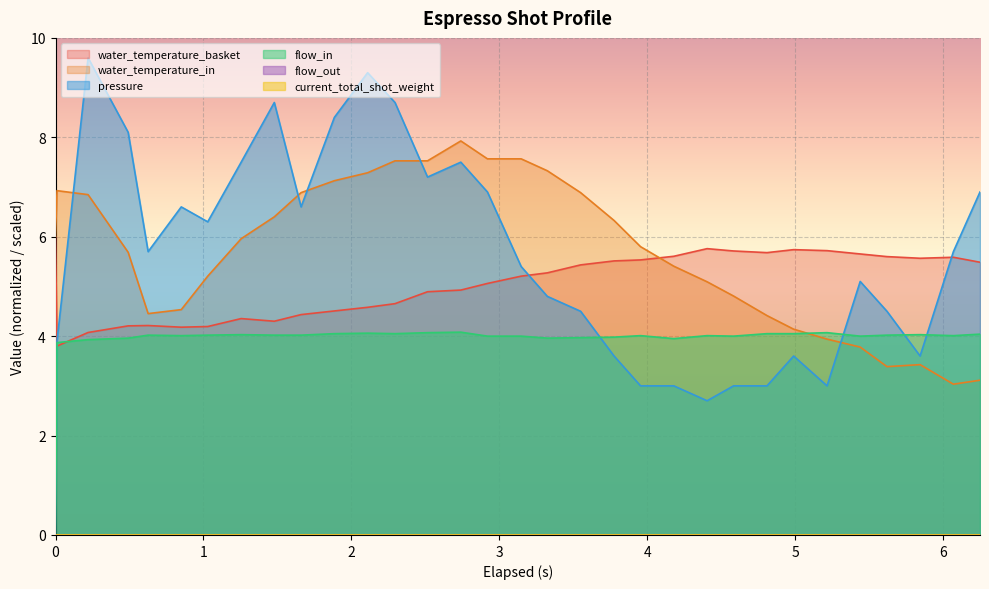

How many data points in pressure are above 5?

18